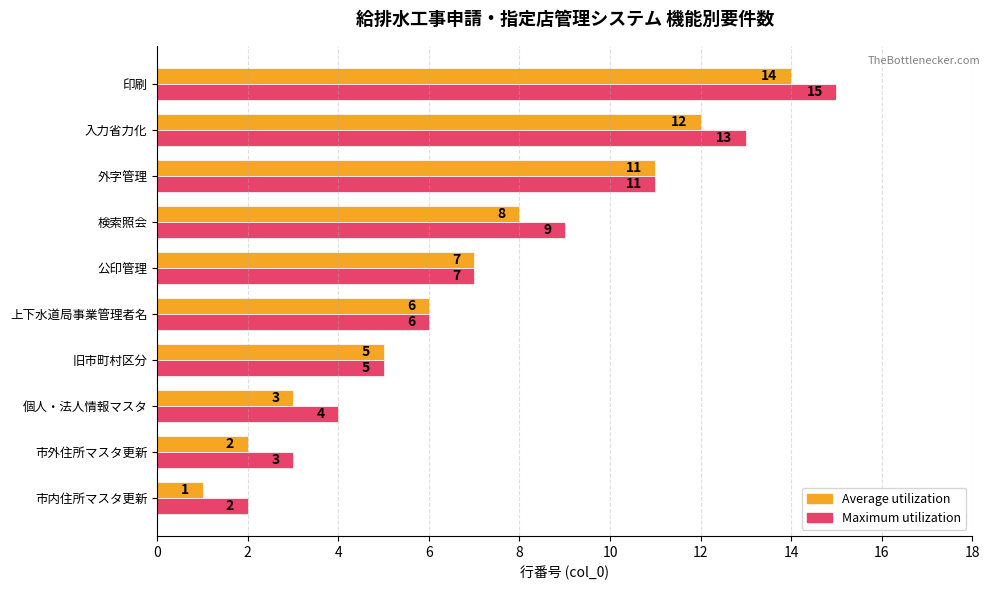

Count the number of categories in the chart.

10